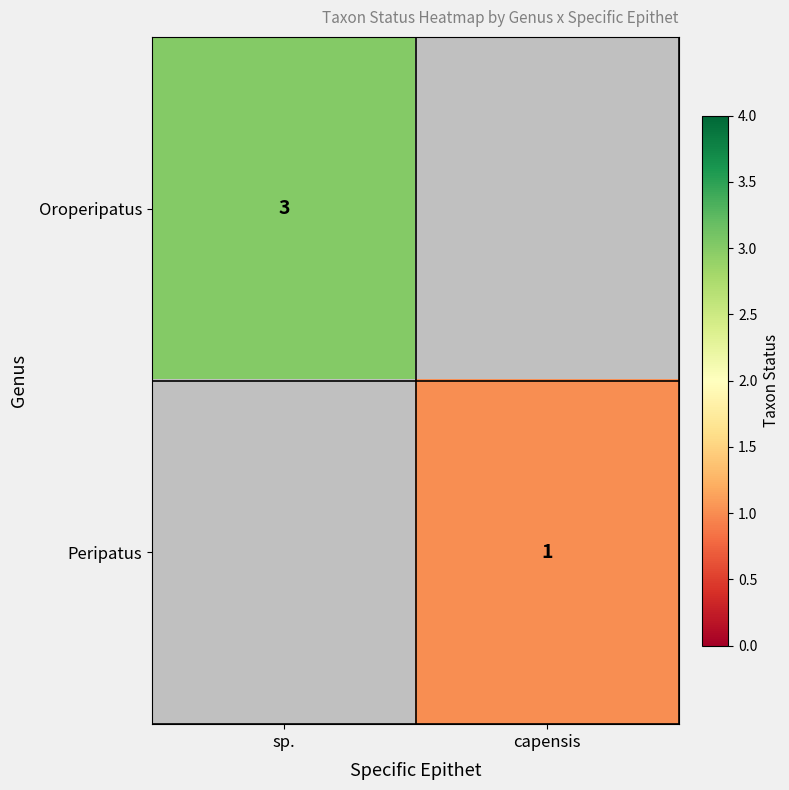

The value of Oroperipatus at sp. is 1. True or false?

False